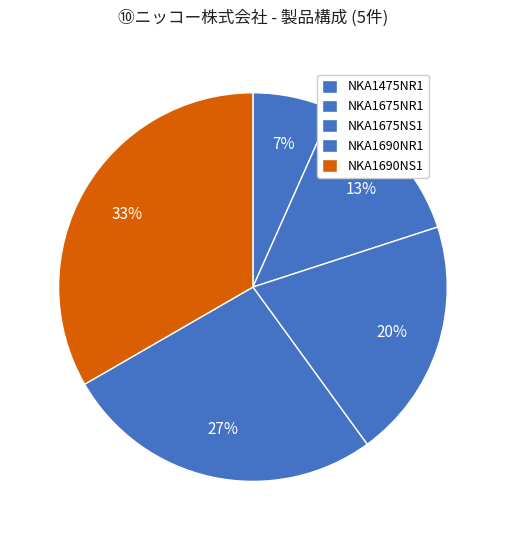

Between NKA1690NS1 and NKA1690NR1, which is larger?

NKA1690NS1